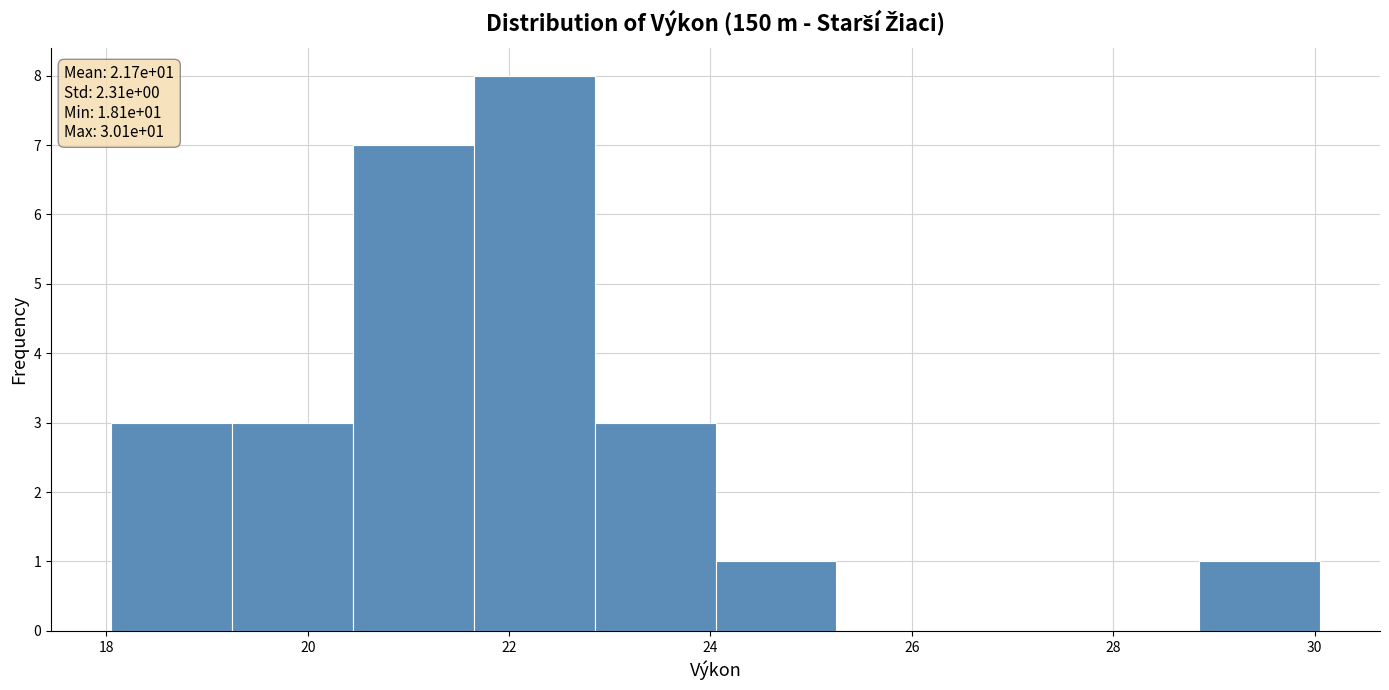

Over which range of the x-axis is the bar tallest?

21.65 to 22.85